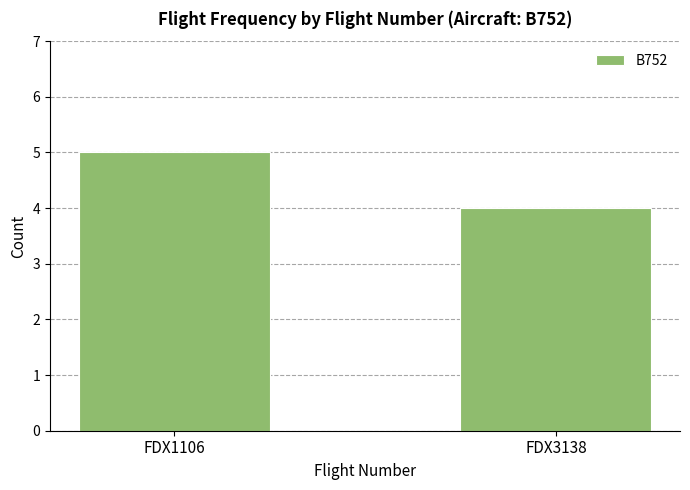

What is the value of the 1st bar from the left?

5